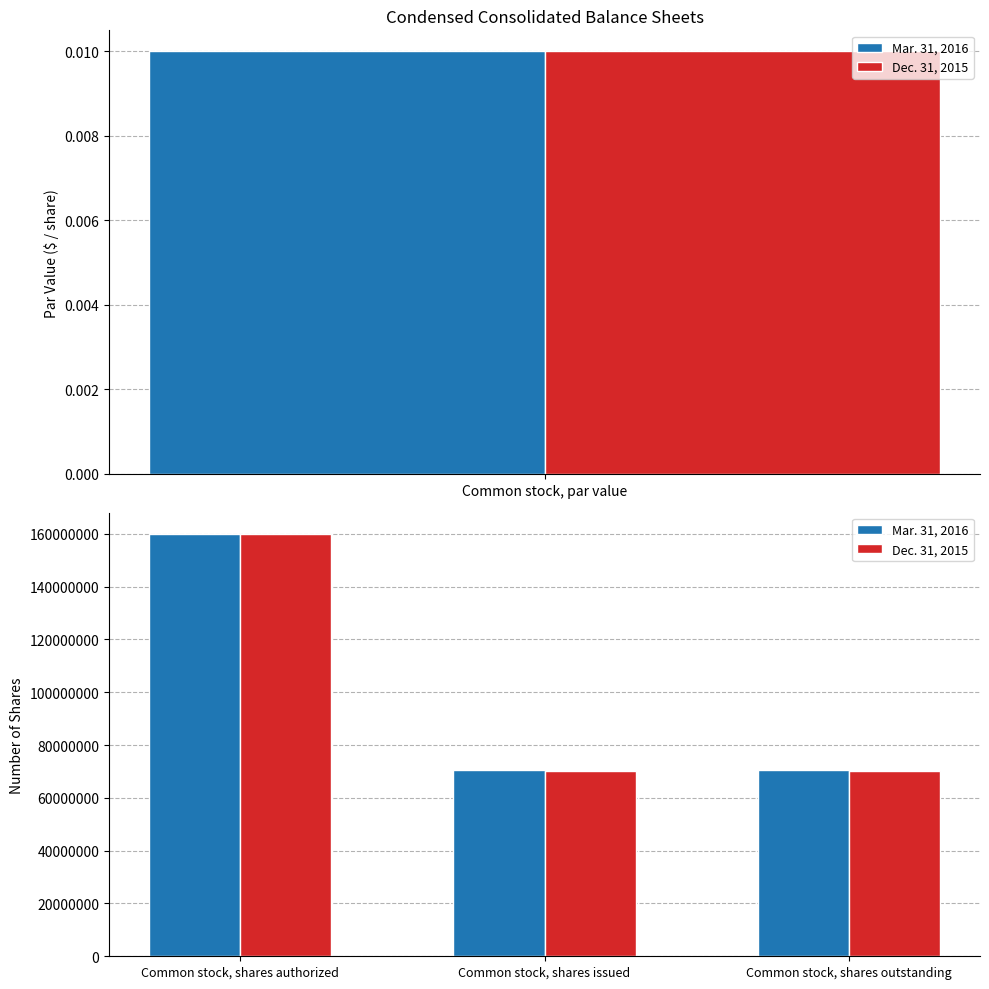

What is the greatest value displayed?

160000000